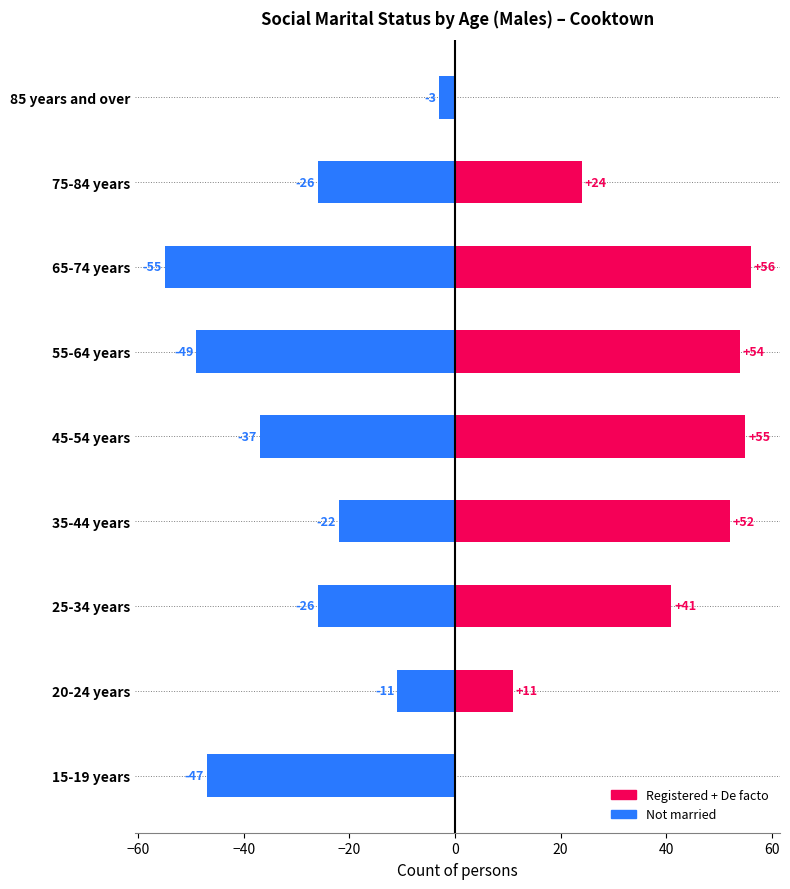

What is the average value of the Registered + De facto series?

33